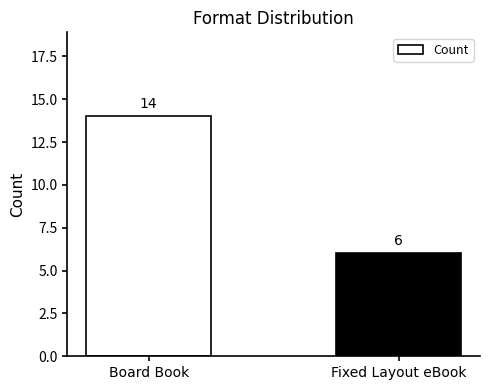

Reading left to right, transcribe all the data shown in this chart.

Board Book=14	Fixed Layout eBook=6